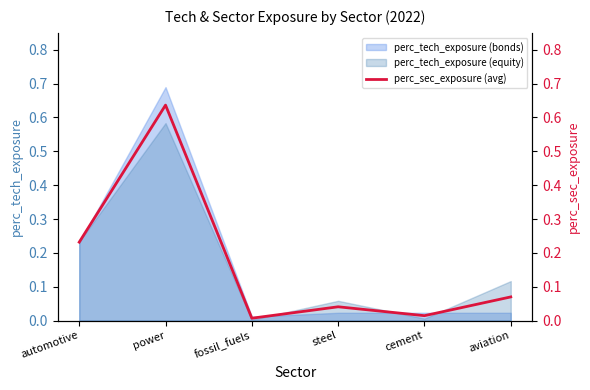

What is the label of the 3rd point from the left?

fossil_fuels